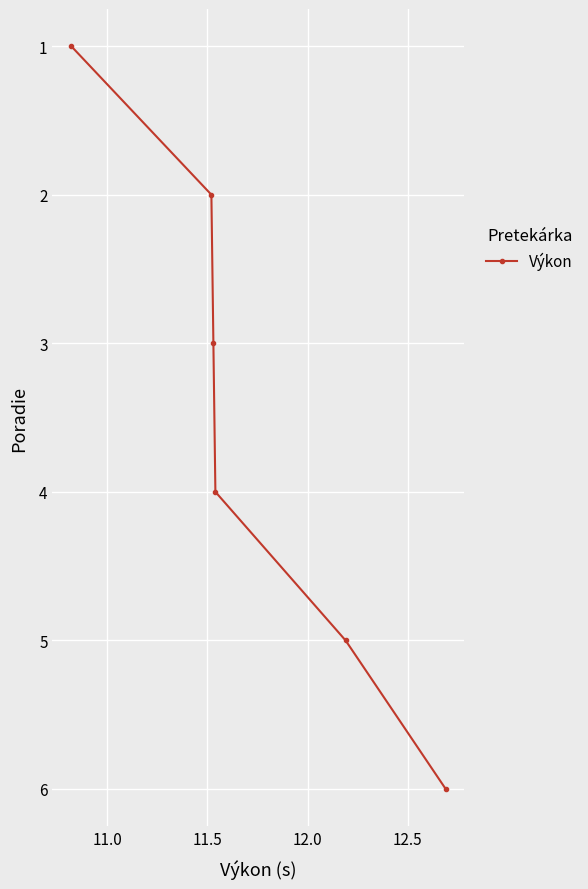

Reading left to right, list all the values displayed in this chart.

1	2	3	4	5	6